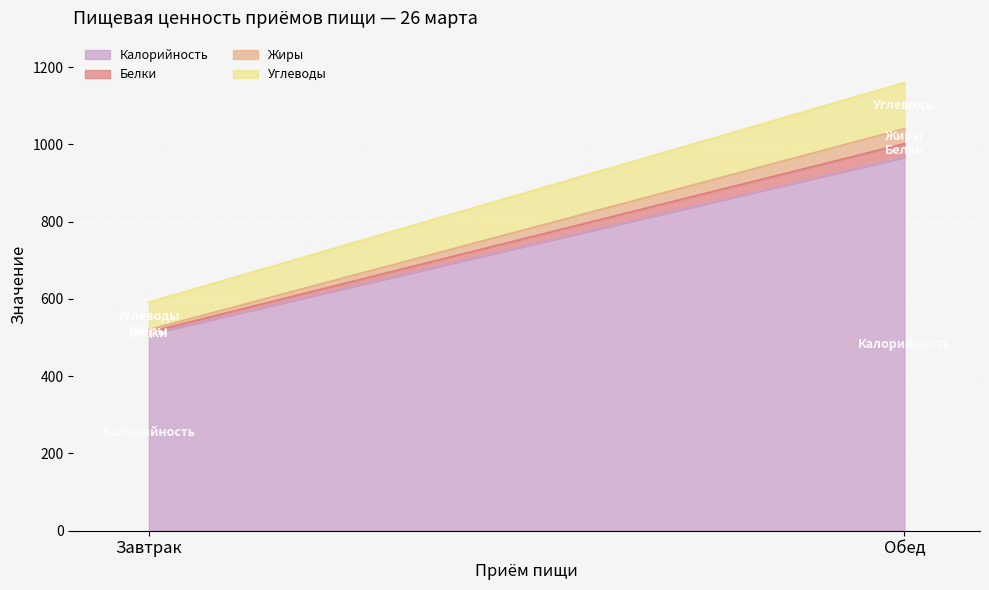

What are all the series names shown in the legend?

Калорийность, Белки, Жиры, Углеводы